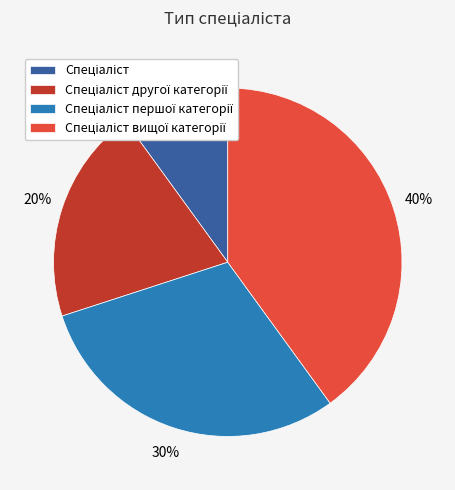

To the nearest percent, what is the average slice percentage?

25%